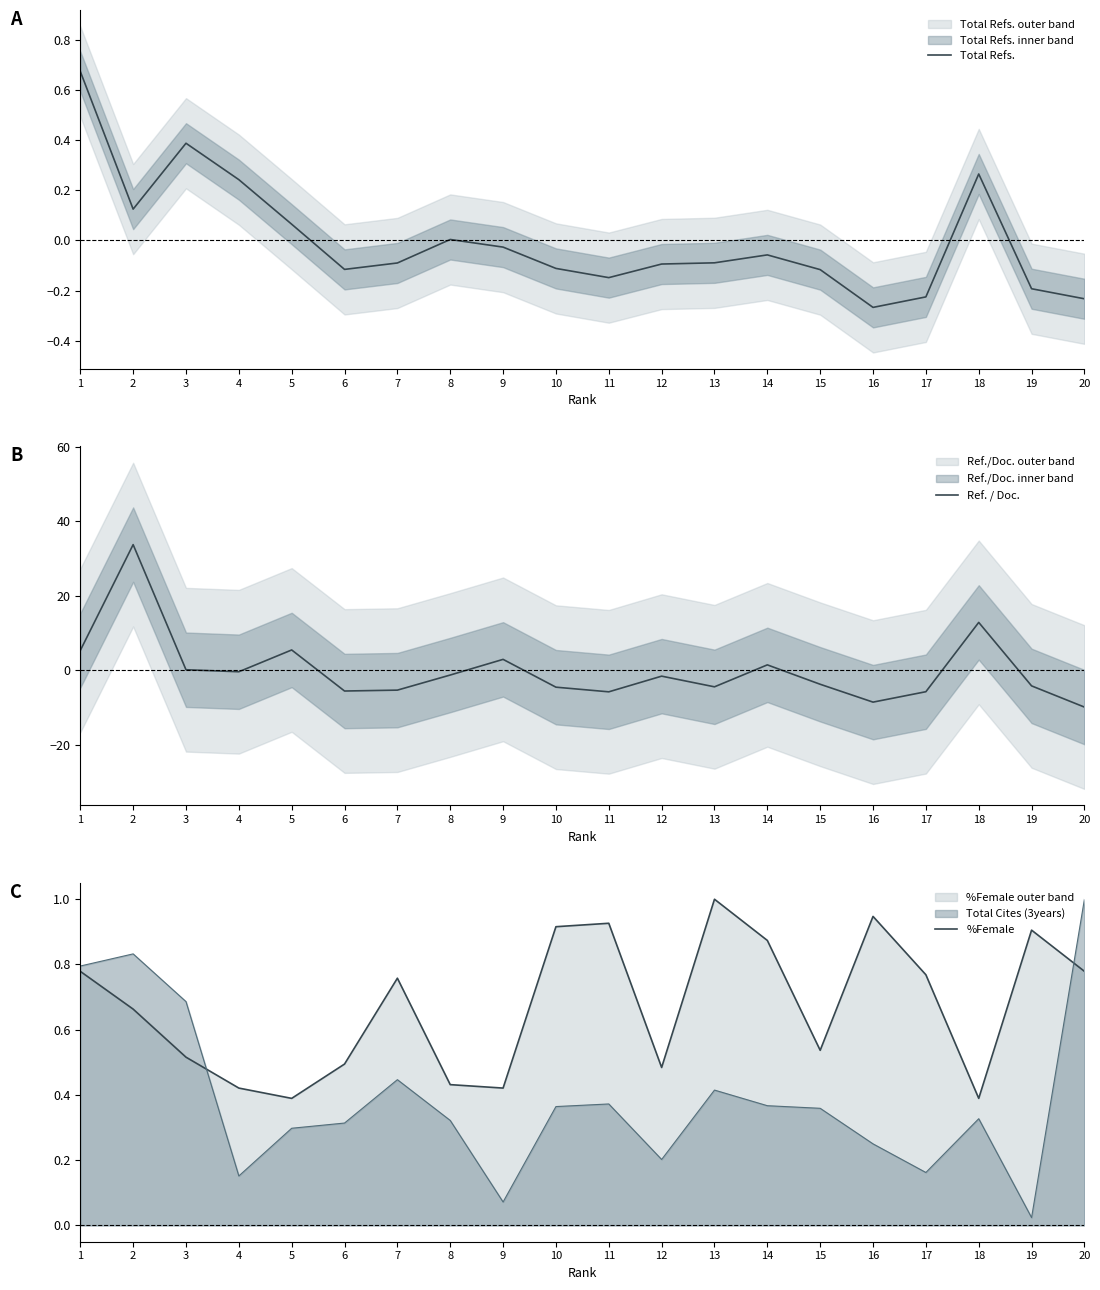

True or false: %Female and Ref. / Doc. intersect in this chart.

True